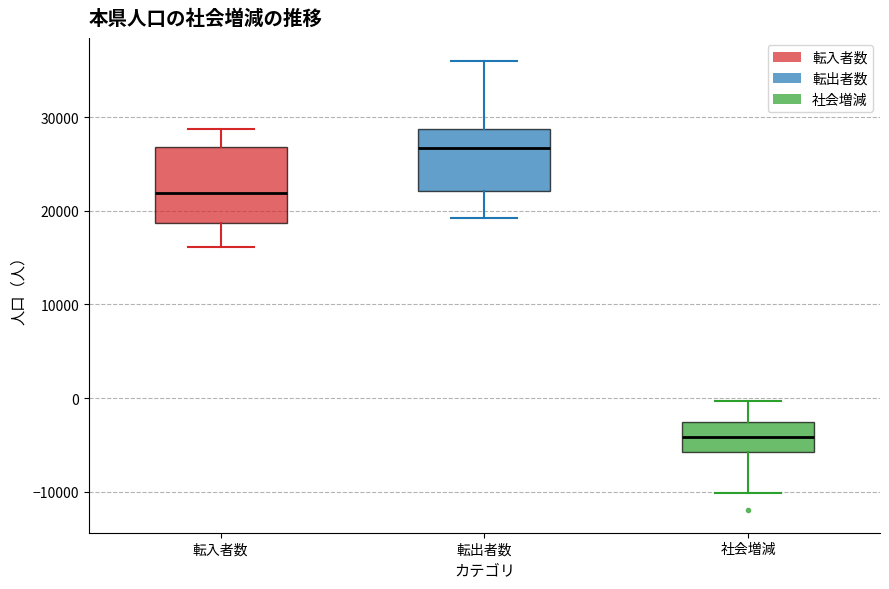

Reading left to right, transcribe this box plot: for each box, give where its median line is, the range the box spans, and where its two whiskers end, as read against the y-axis. The values are not printed on the chart, so give them approximately, as read against the axis.

転入者数: median 22000, box 19000 to 27000, whiskers 16000 to 29000
転出者数: median 27000, box 22000 to 29000, whiskers 19000 to 36000
社会増減: median -4000, box -6000 to -3000, whiskers -10000 to 0